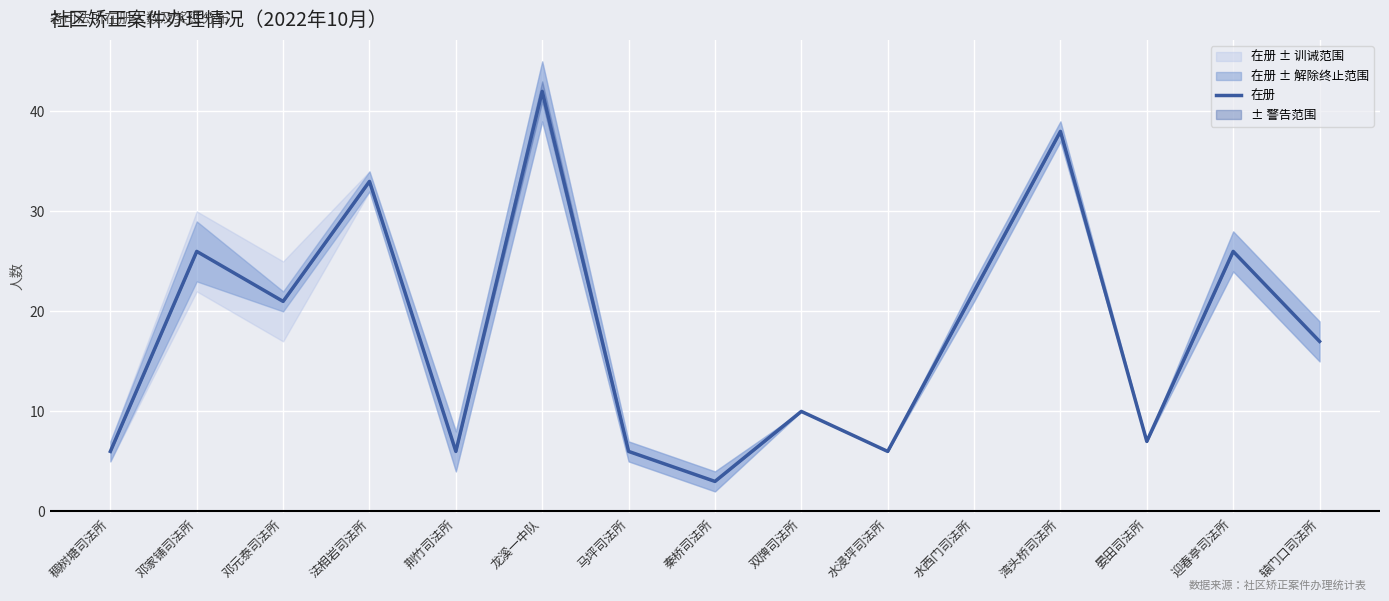

True or false: the data shows 7 at 晏田司法所.

True